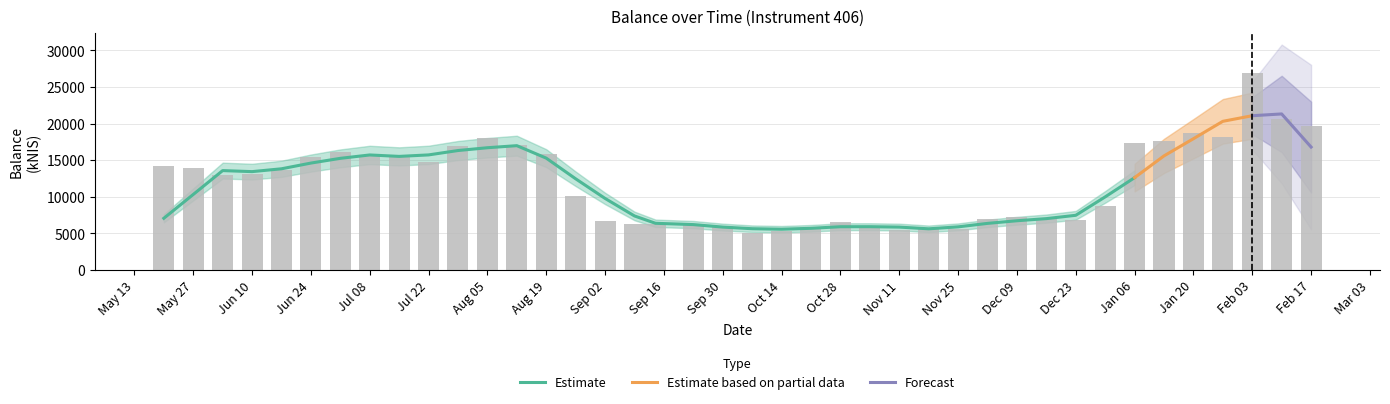

Reading right to left, what are all the values shown in this chart?

19627.5	20660.3	26865.5	18108.3	18655.1	17595.6	17347.1	8716.0	6757.9	7063.0	7283.8	6897.8	5593.4	5624.1	5380.4	5829.3	6533.2	5850.7	5356.2	4967.2	6024.9	6129.6	6252.8	6329.3	6737.4	10143.2	15834.5	17065.8	18039.8	16967.6	14706.3	15532.3	15645.7	16155.7	15491.5	13682.8	13057.9	13027.3	13939.0	14249.3